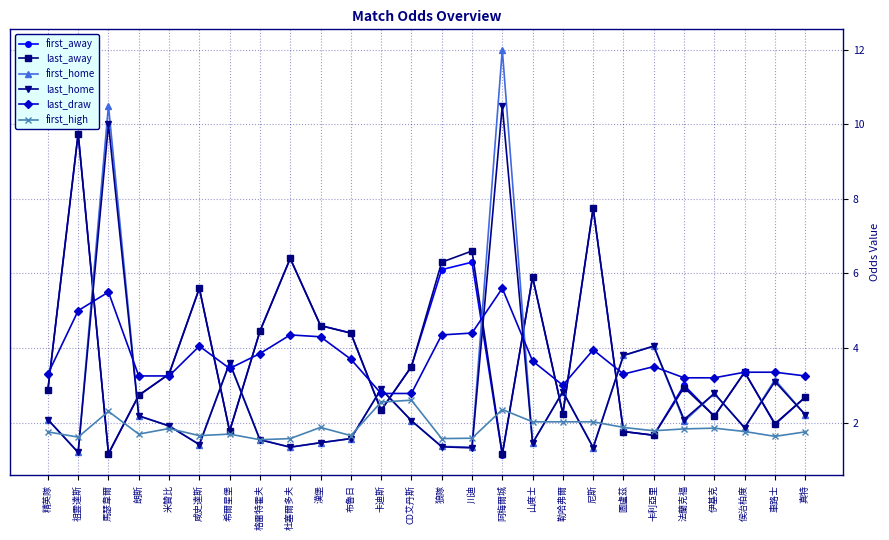

At how many categories does at least one series exceed 4?

13